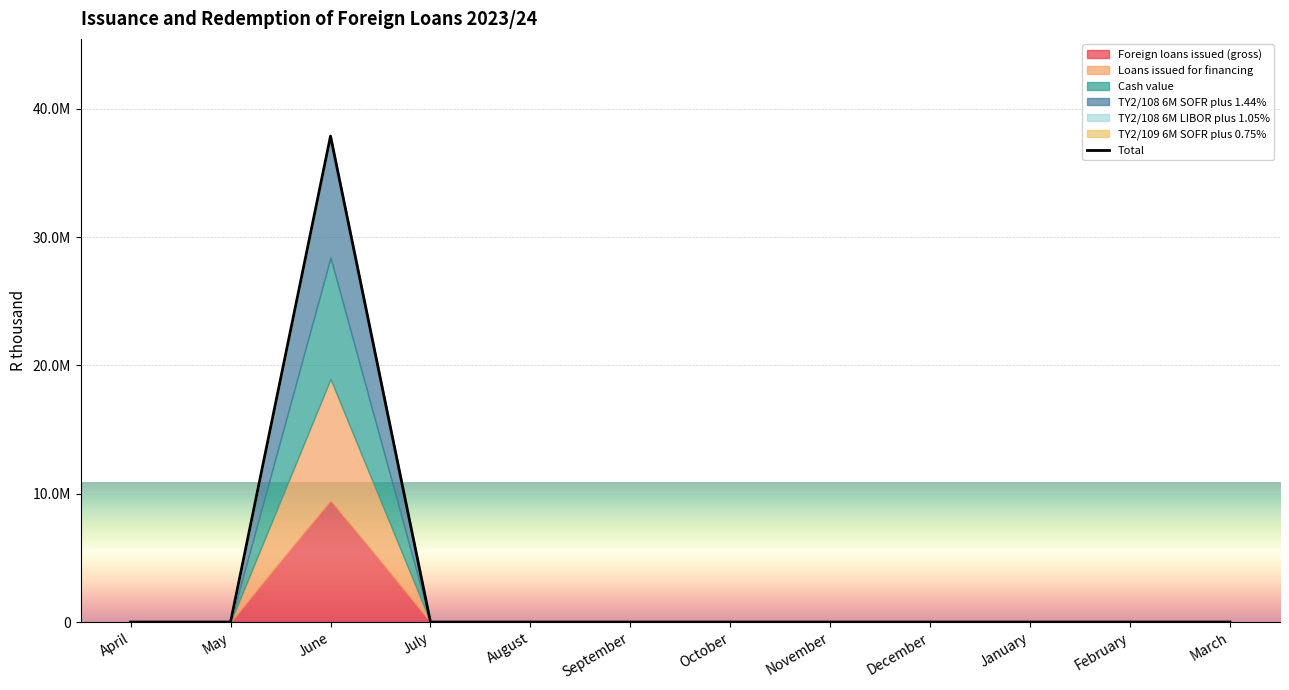

The value at October is 24646855. True or false?

False